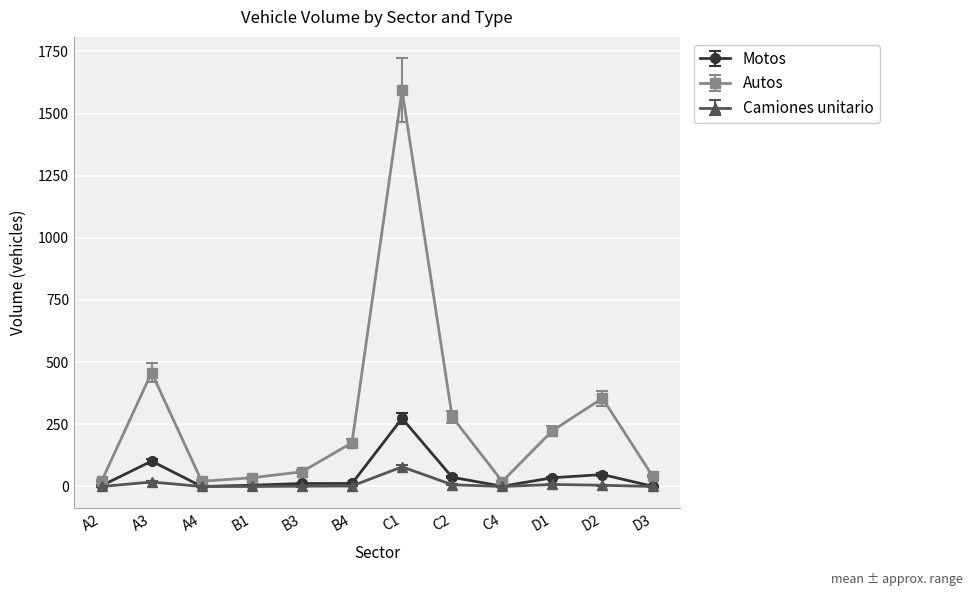

What is the highest value of the Camiones unitario series?

79